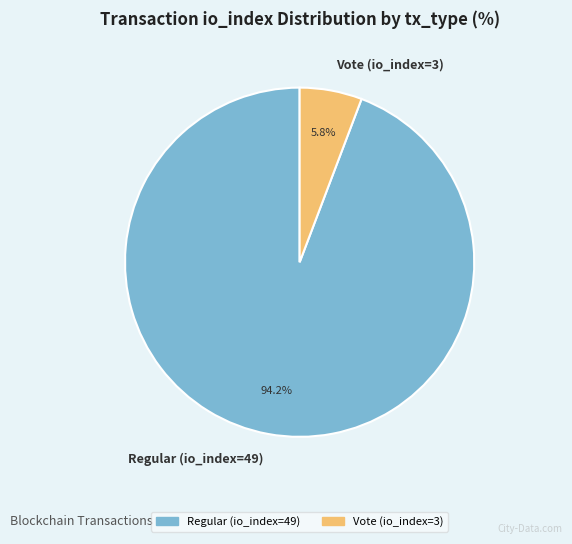

How many segments does this pie chart have?

2